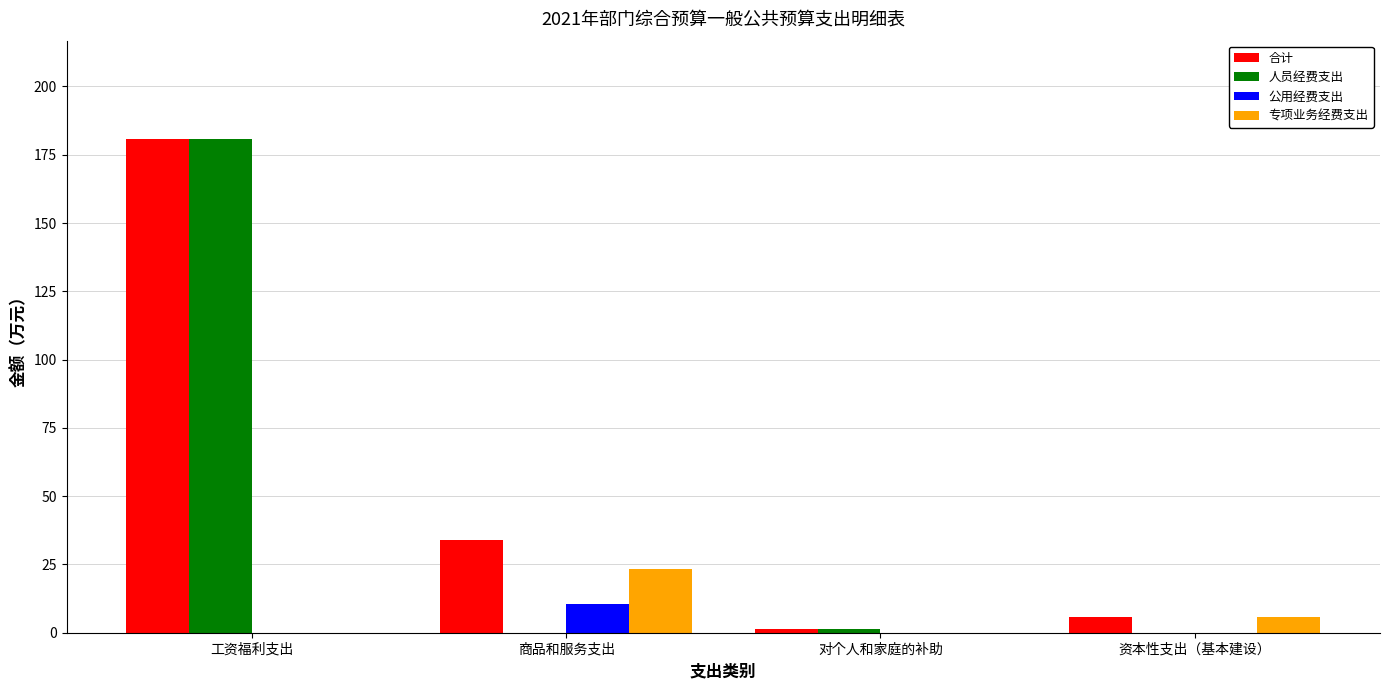

Which series changed the most between 工资福利支出 and 资本性支出（基本建设）?

人员经费支出